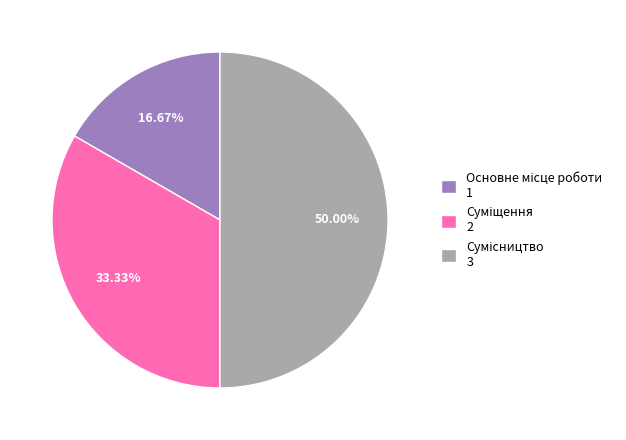

What is the largest slice in the pie chart?

Сумісництво